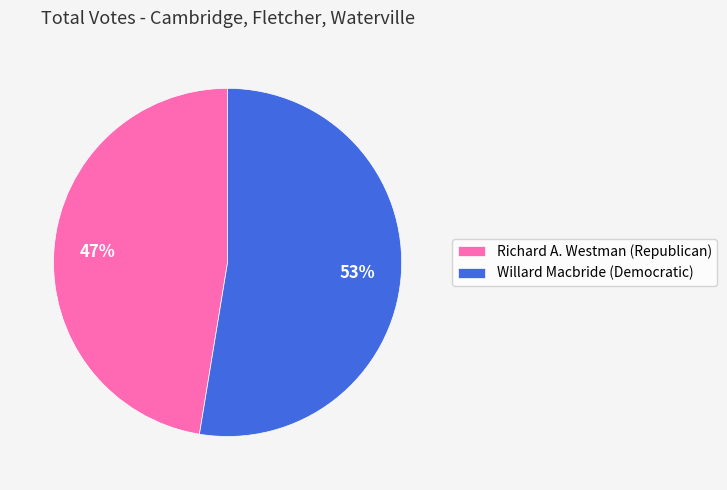

Rank the categories by value from highest to lowest.

Willard Macbride (Democratic), Richard A. Westman (Republican)